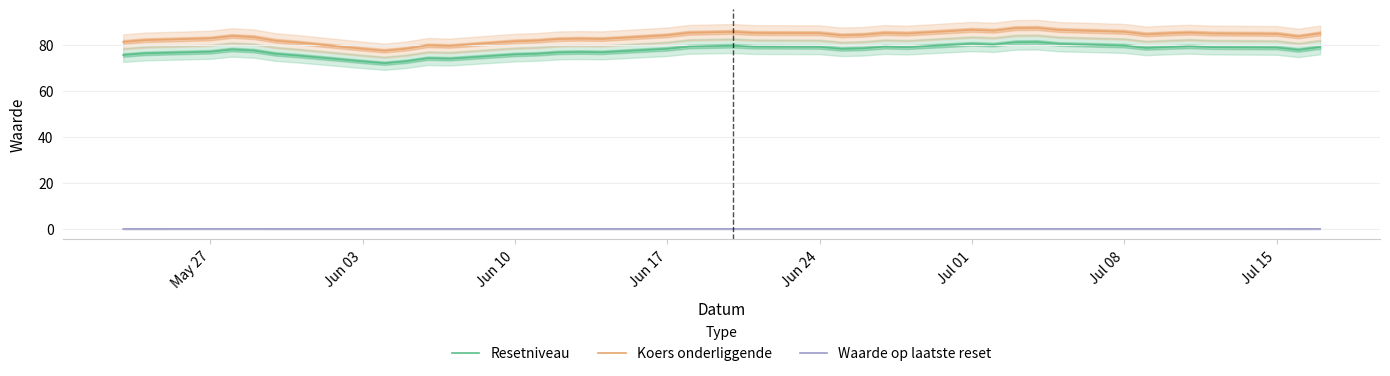

What is the lowest value of the Resetniveau series?

72.1